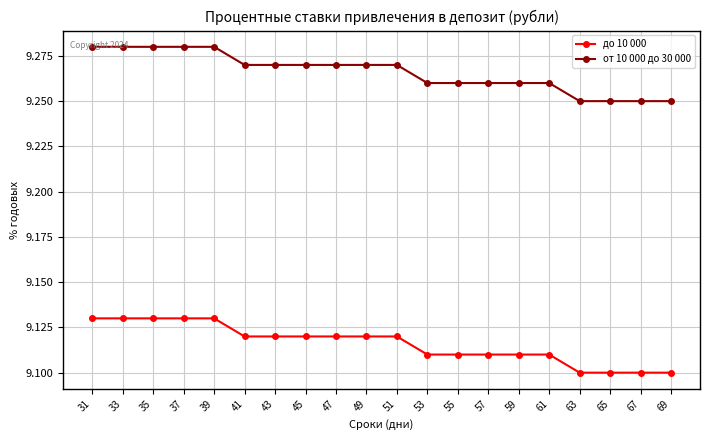

How many до 10 000 values are between 9 and 10?

20